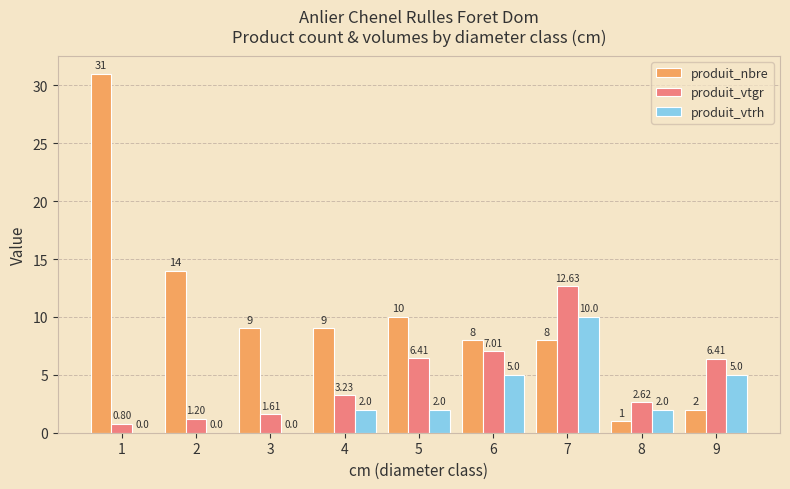

What are all the series names shown in the legend?

produit_nbre, produit_vtgr, produit_vtrh